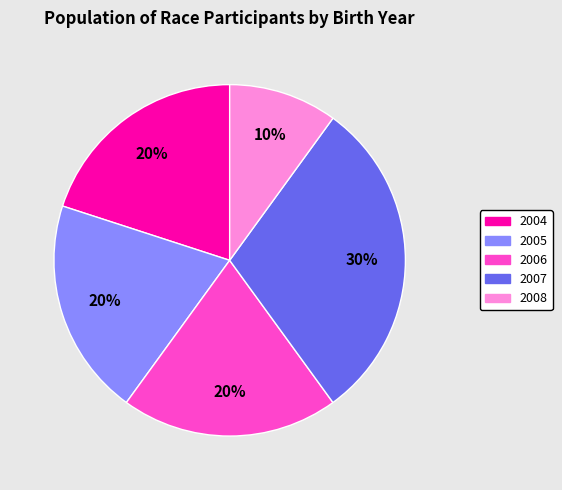

Which slice is the largest?

2007